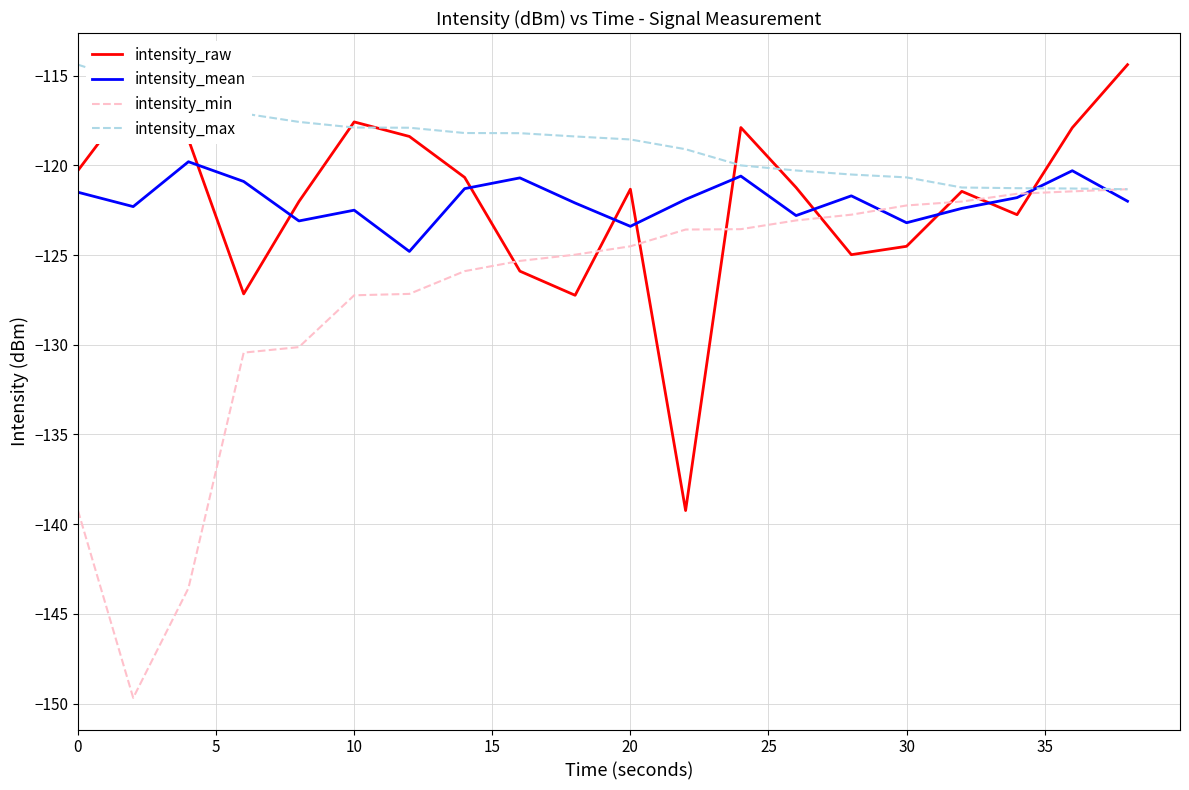

How many times do intensity_mean and intensity_raw cross each other?

10